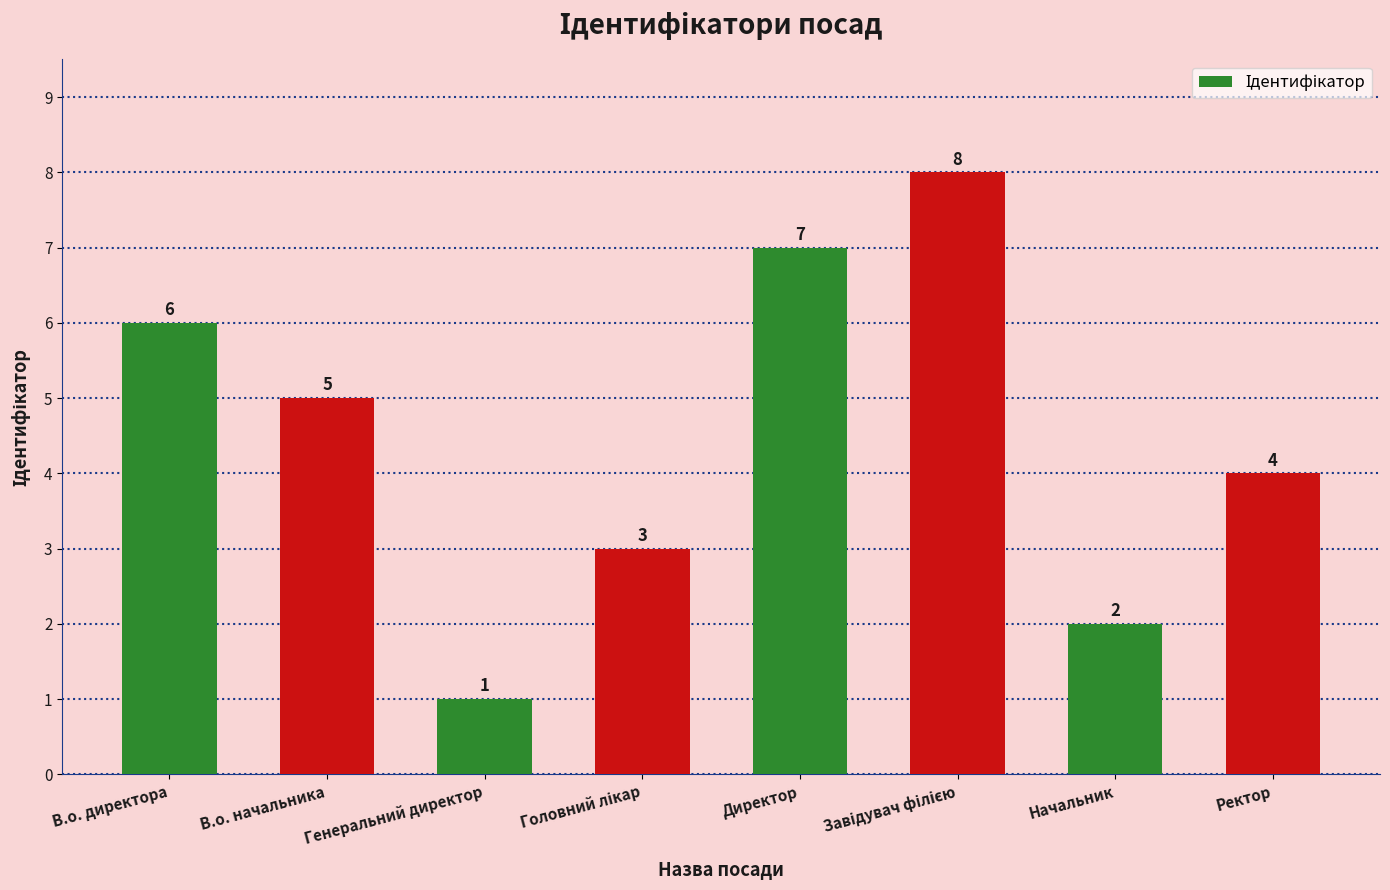

What is the ratio of the value at Ректор to the value at Директор?

0.6